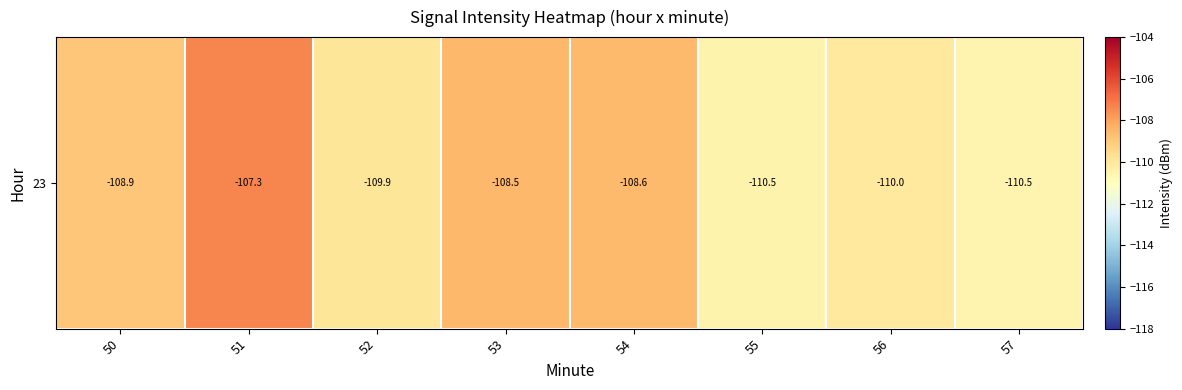

The chart shows a value of -108.5 at 53. True or false?

True